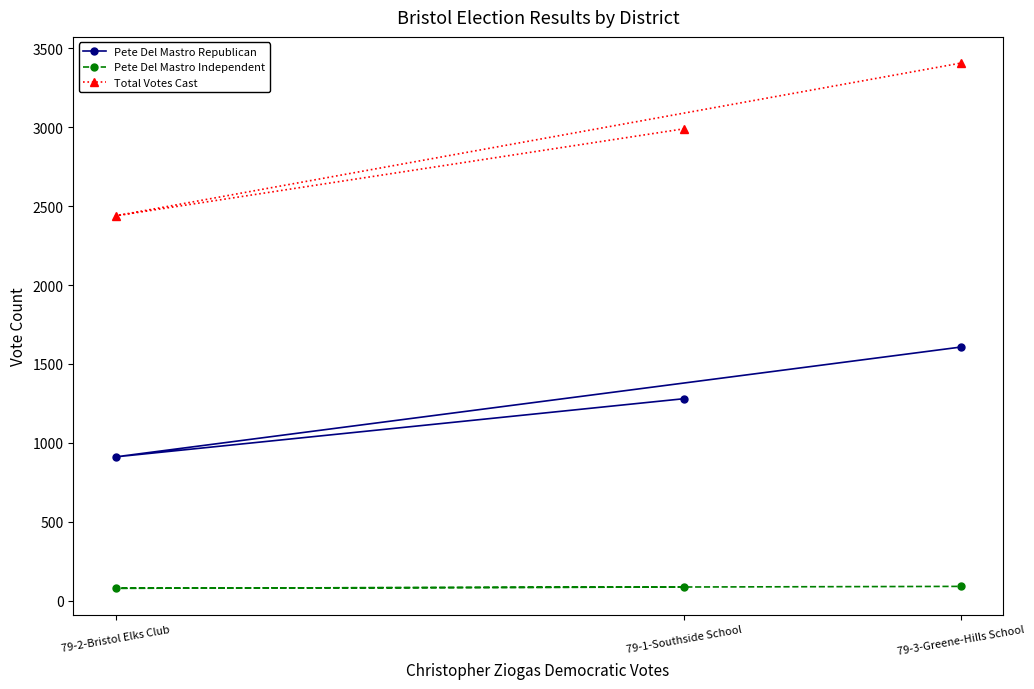

Is it true that Pete Del Mastro Independent equals 45 at 79-2-Bristol Elks Club?

False